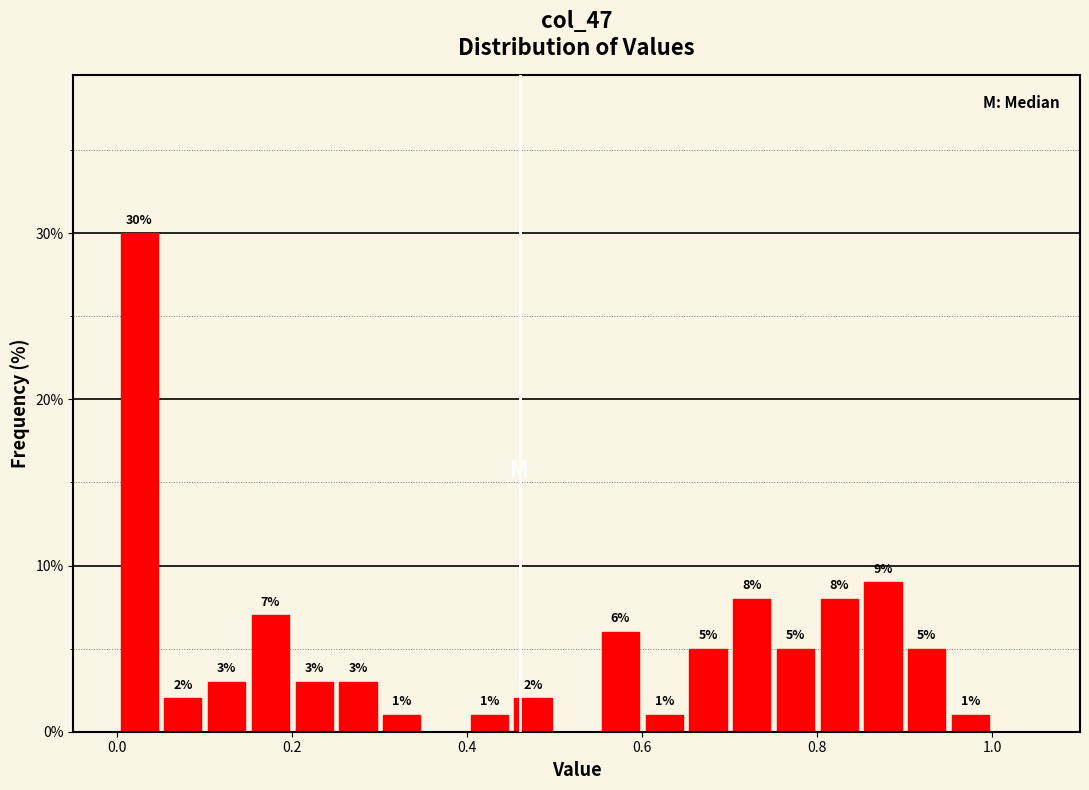

Around what value on the x-axis is the tallest bar? Give the approximate position of its centre, as read against the axis.

0.02